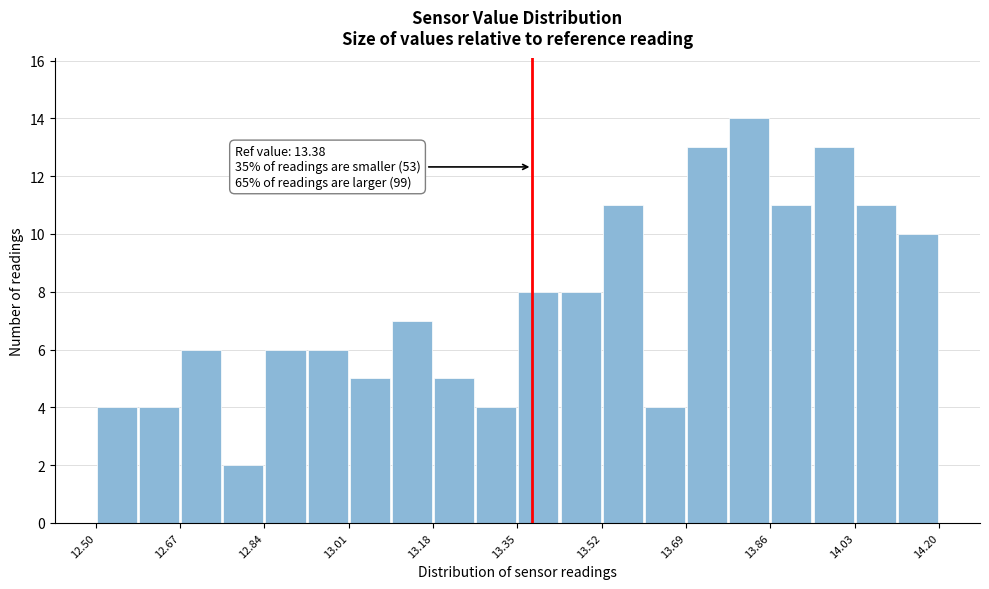

Over which range of the x-axis is the bar tallest?

13.775 to 13.860